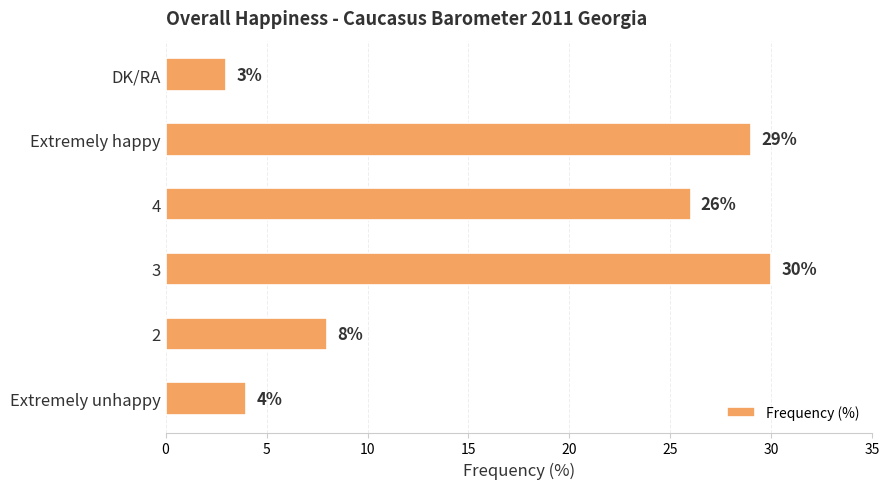

Which label corresponds to the smallest value in the chart?

DK/RA